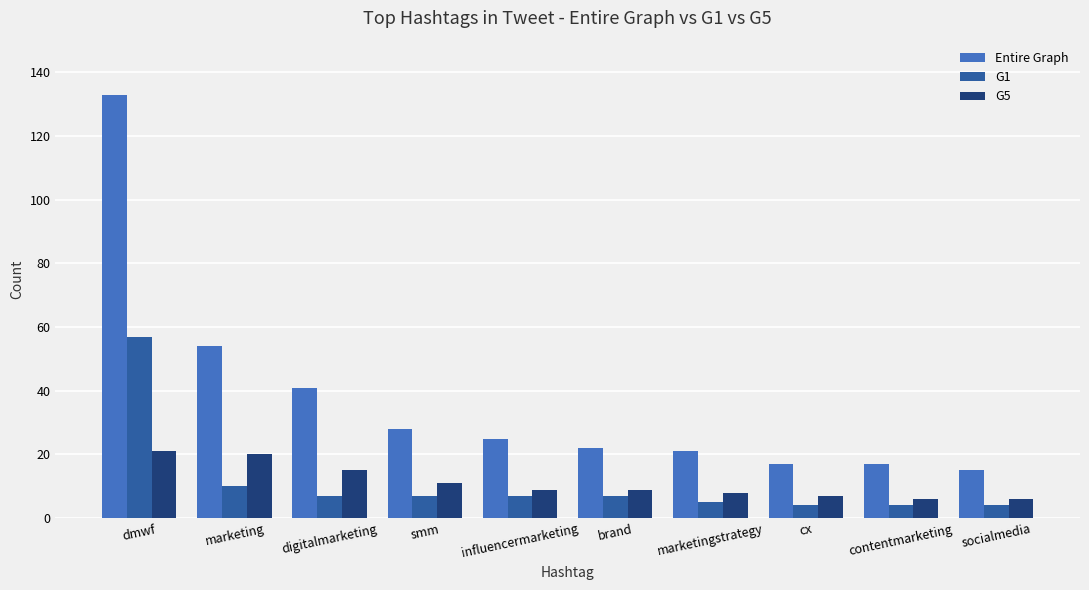

How many groups of bars are there?

10